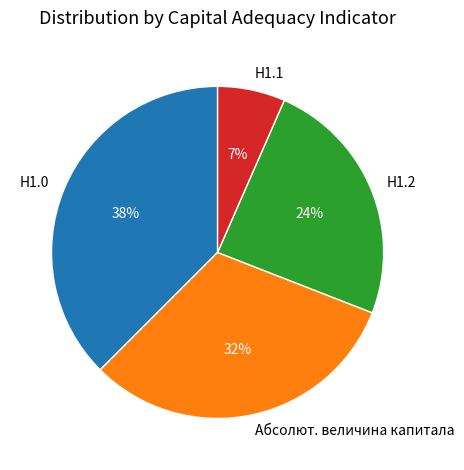

True or false: Н1.1 accounts for 7% of the total.

True